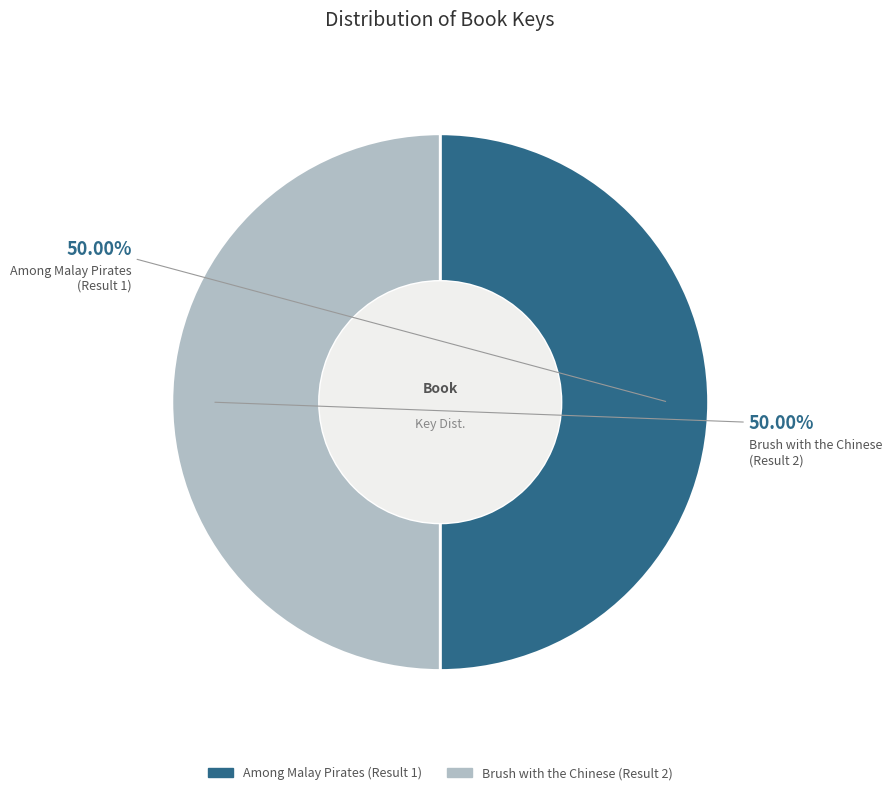

Approximately how many times larger is the value at Among Malay Pirates (Result 1) compared to Brush with the Chinese (Result 2)?

1.0